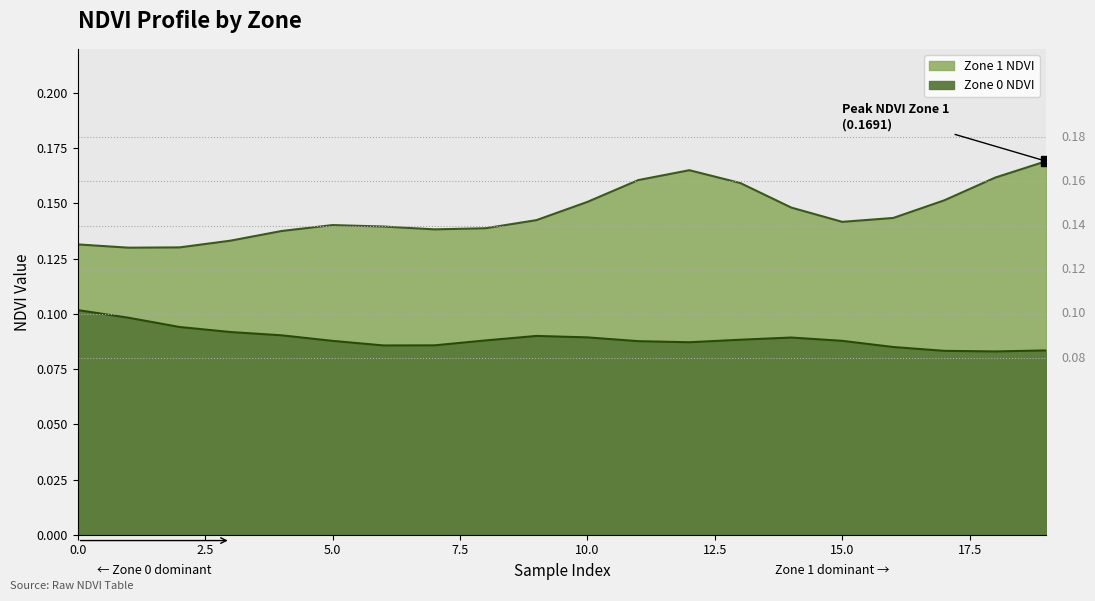

List the series in order of their overall mean, lowest first.

Zone 0 NDVI, Zone 1 NDVI